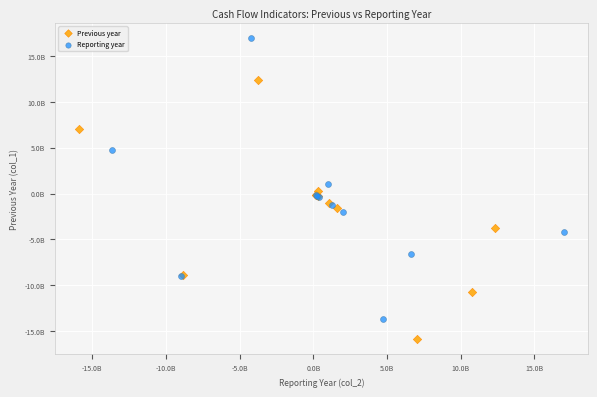

Which series has the widest spread of Y values?

Reporting year